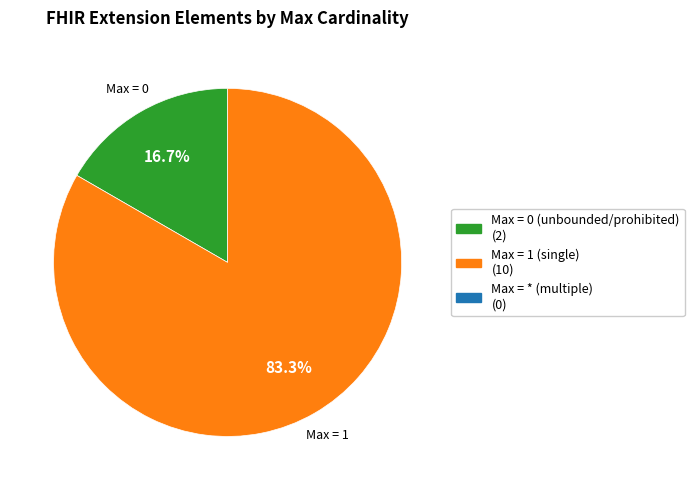

Is there a majority slice in this chart?

Yes